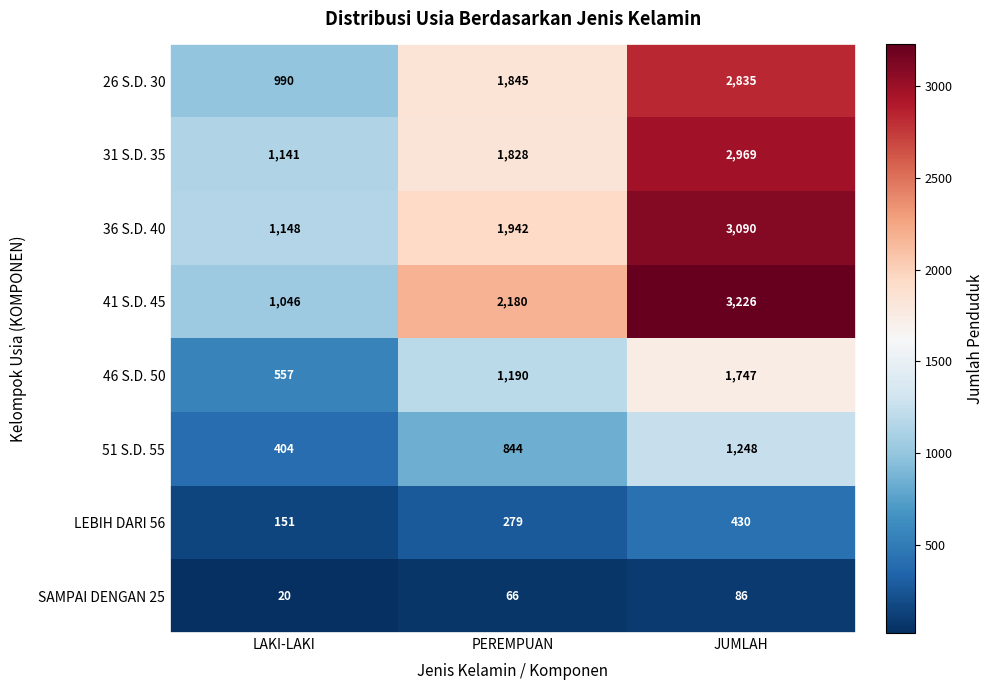

Reading left to right, transcribe all the data shown in this chart.

26 S.D. 30: LAKI-LAKI=990	PEREMPUAN=1845	JUMLAH=2835
31 S.D. 35: LAKI-LAKI=1141	PEREMPUAN=1828	JUMLAH=2969
36 S.D. 40: LAKI-LAKI=1148	PEREMPUAN=1942	JUMLAH=3090
41 S.D. 45: LAKI-LAKI=1046	PEREMPUAN=2180	JUMLAH=3226
46 S.D. 50: LAKI-LAKI=557	PEREMPUAN=1190	JUMLAH=1747
51 S.D. 55: LAKI-LAKI=404	PEREMPUAN=844	JUMLAH=1248
LEBIH DARI 56: LAKI-LAKI=151	PEREMPUAN=279	JUMLAH=430
SAMPAI DENGAN 25: LAKI-LAKI=20	PEREMPUAN=66	JUMLAH=86